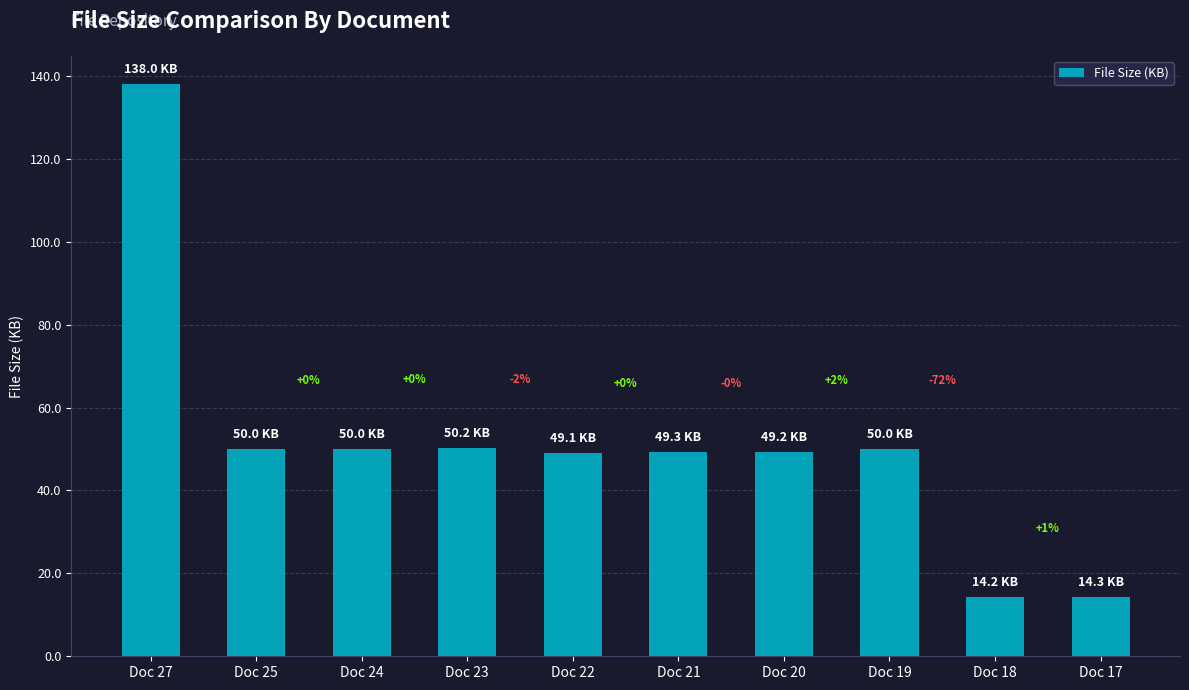

Are the bars horizontal?

No